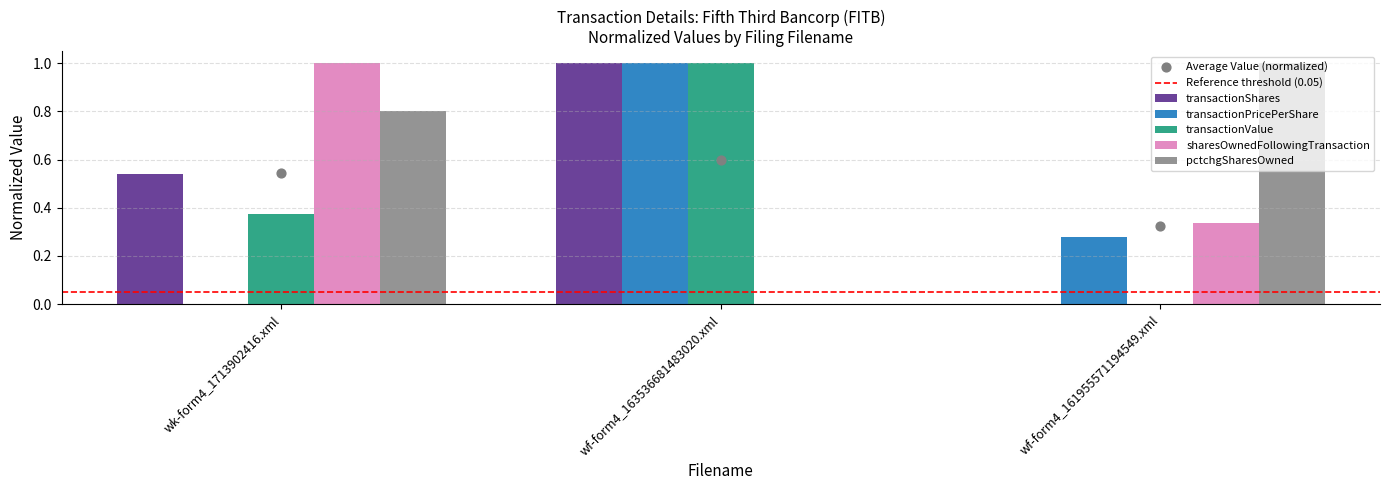

Which series contains the highest Y value?

transactionShares